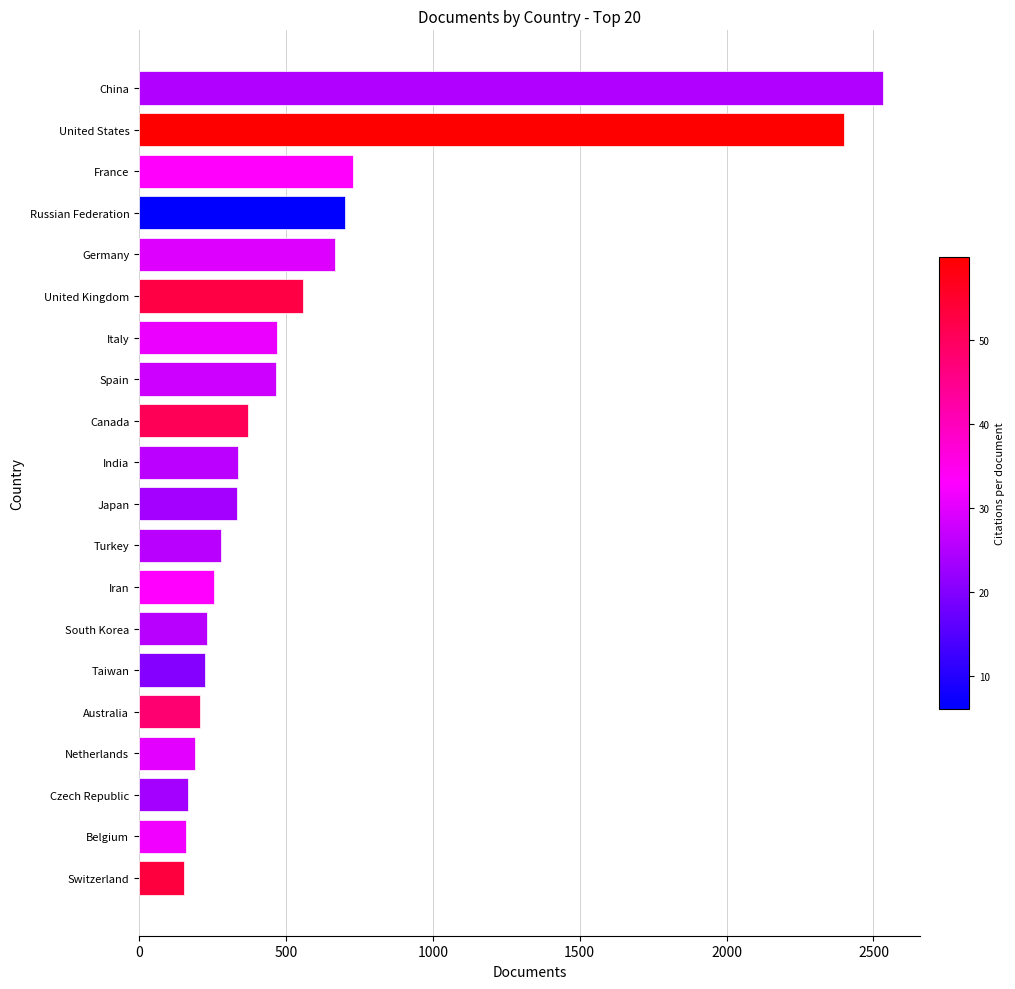

Where is the data nearest to the value 1343?

France